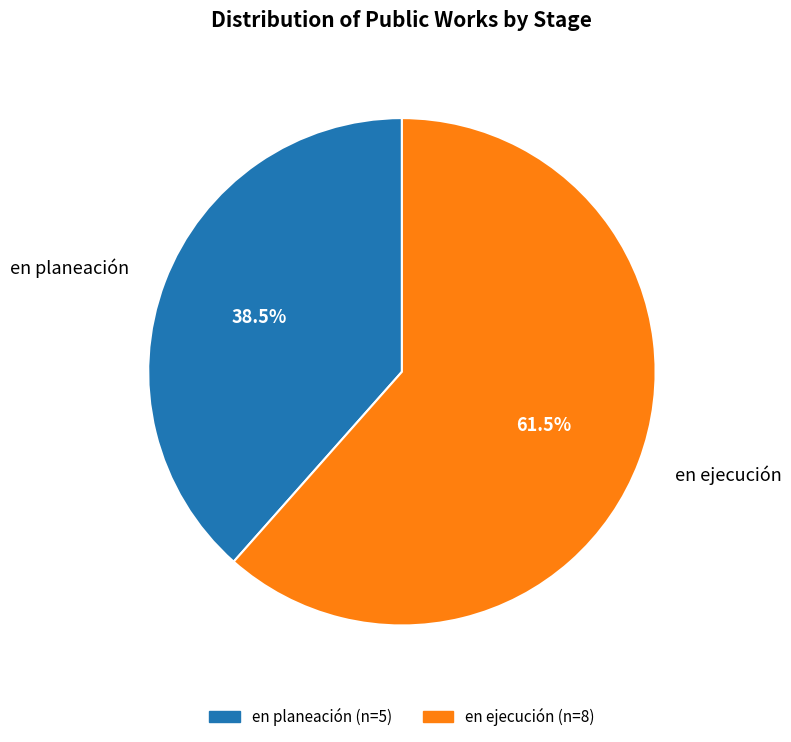

Which category has the smallest portion of the pie?

en planeación